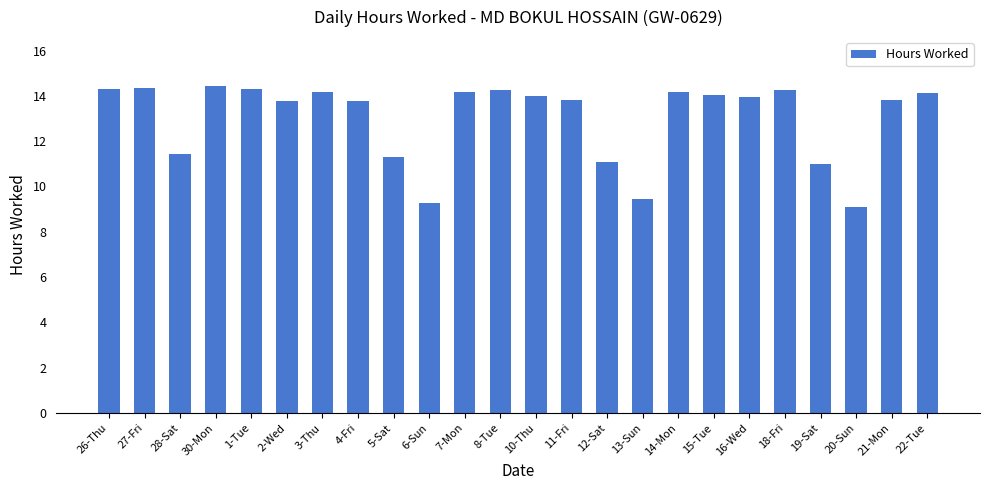

What is the difference between the values at 22-Tue and 21-Mon?

0.3